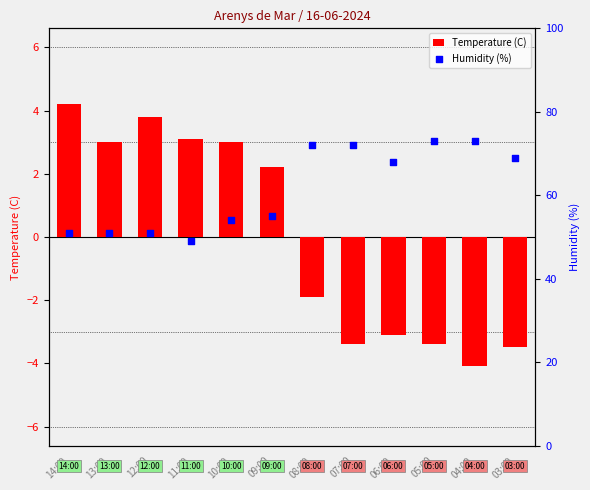

At which category is the sum across all series the highest?

08:00